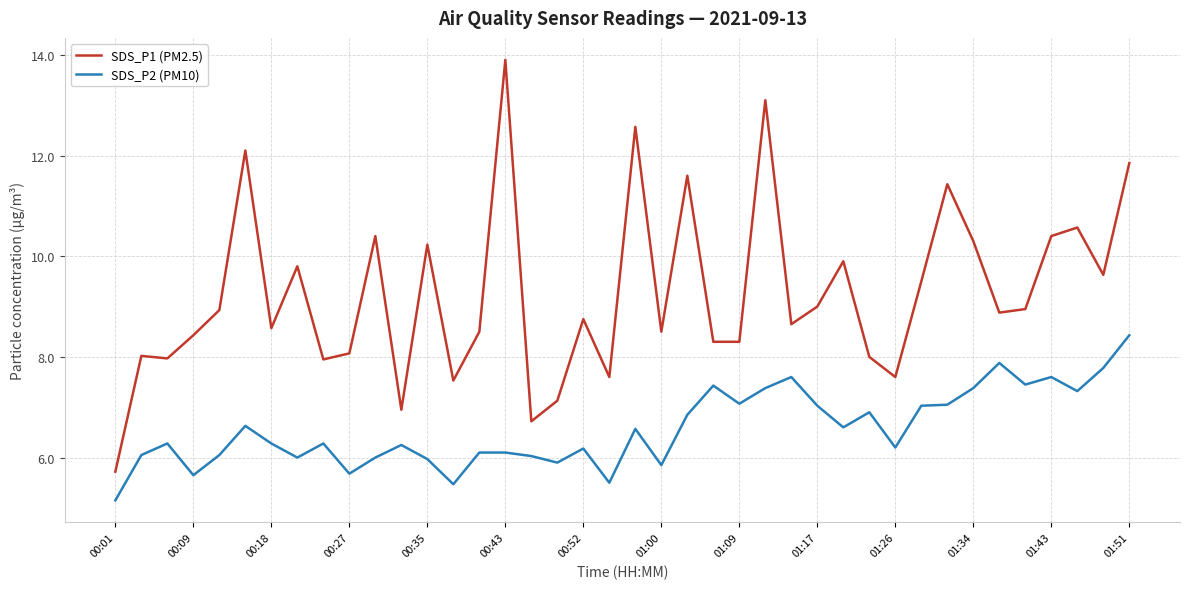

How many distinct data groups are displayed?

2